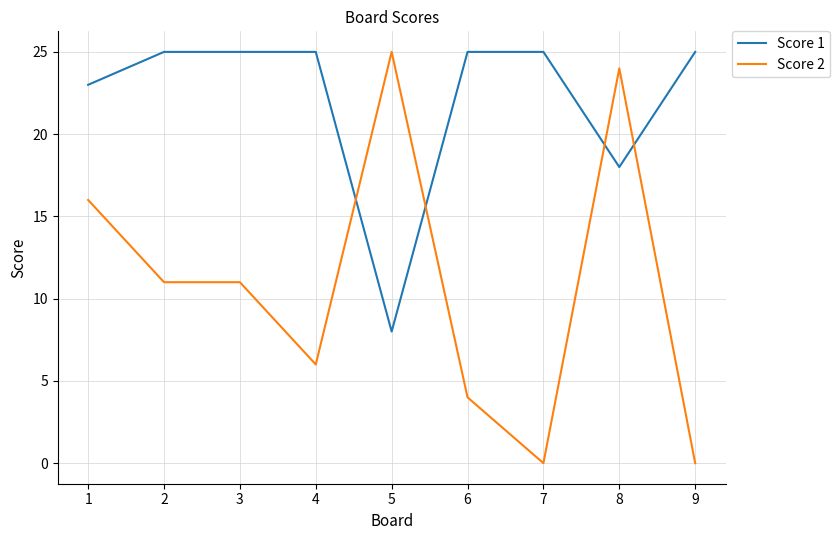

What is the approximate value of Score 1 at 7, to the nearest 5?

25